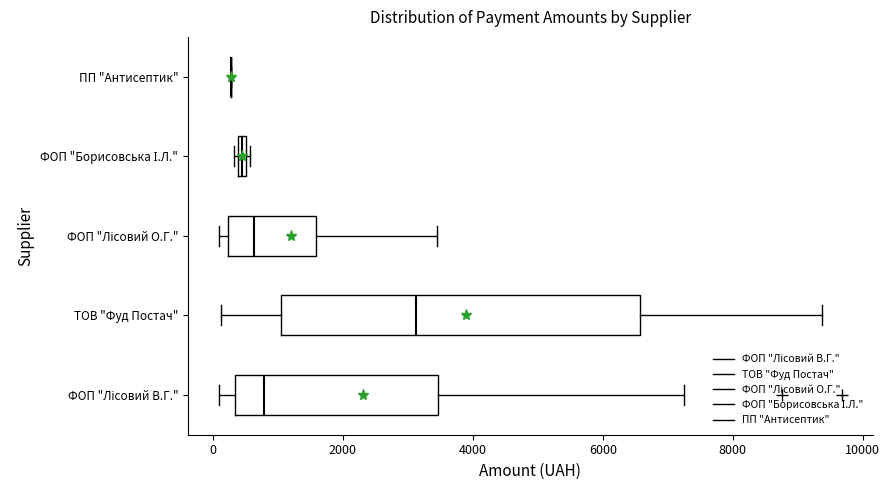

Where is the left edge of the box for ФОП "Борисовська І.Л." on the x-axis? The values are not printed on the chart, so give them approximately, as read against the axis.

400